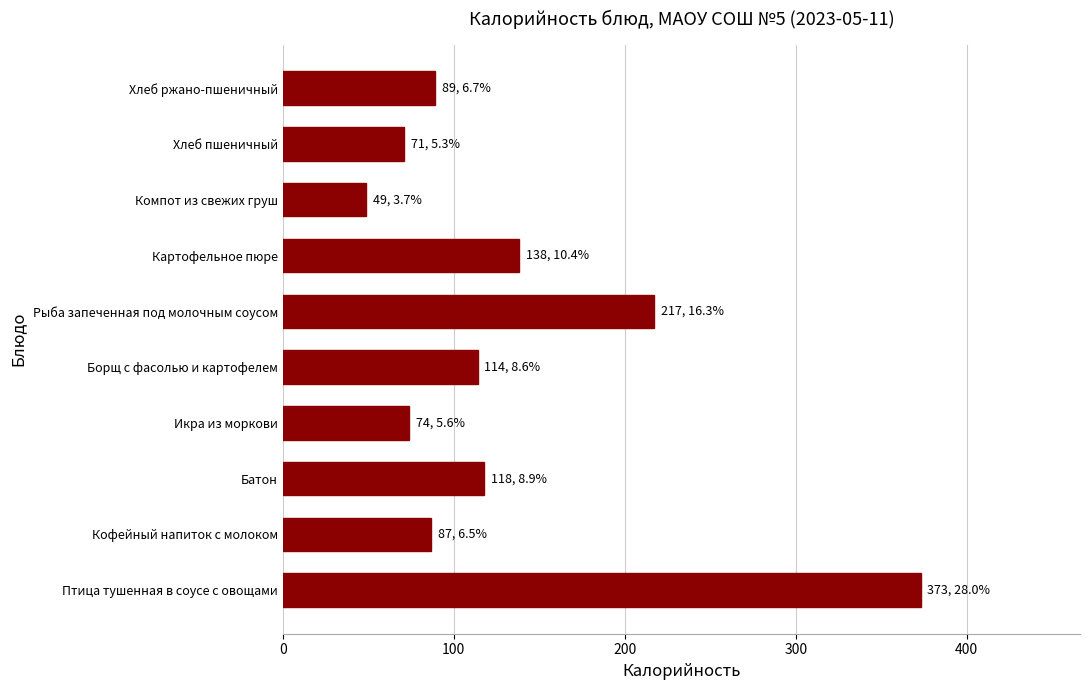

What is the maximum value shown in the chart?

373